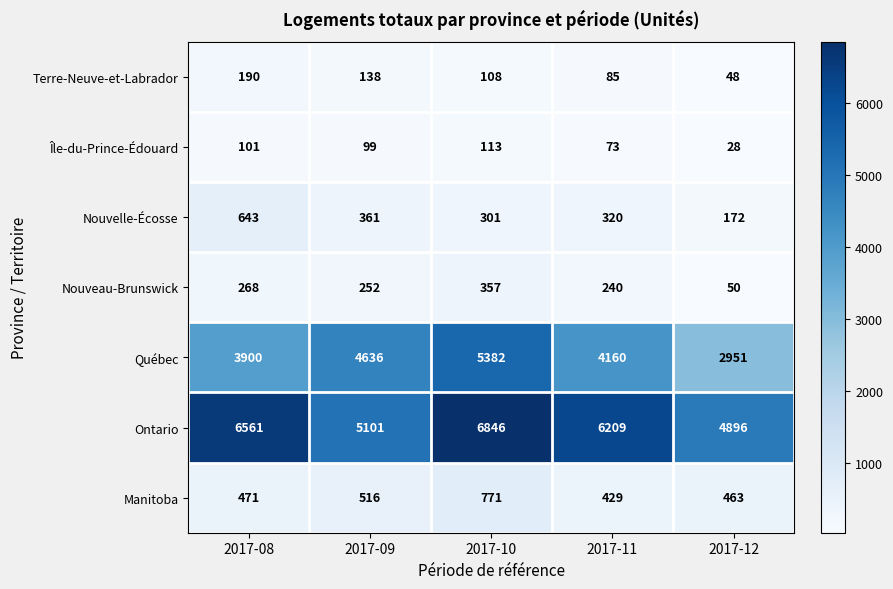

What is the greatest value displayed?

6846